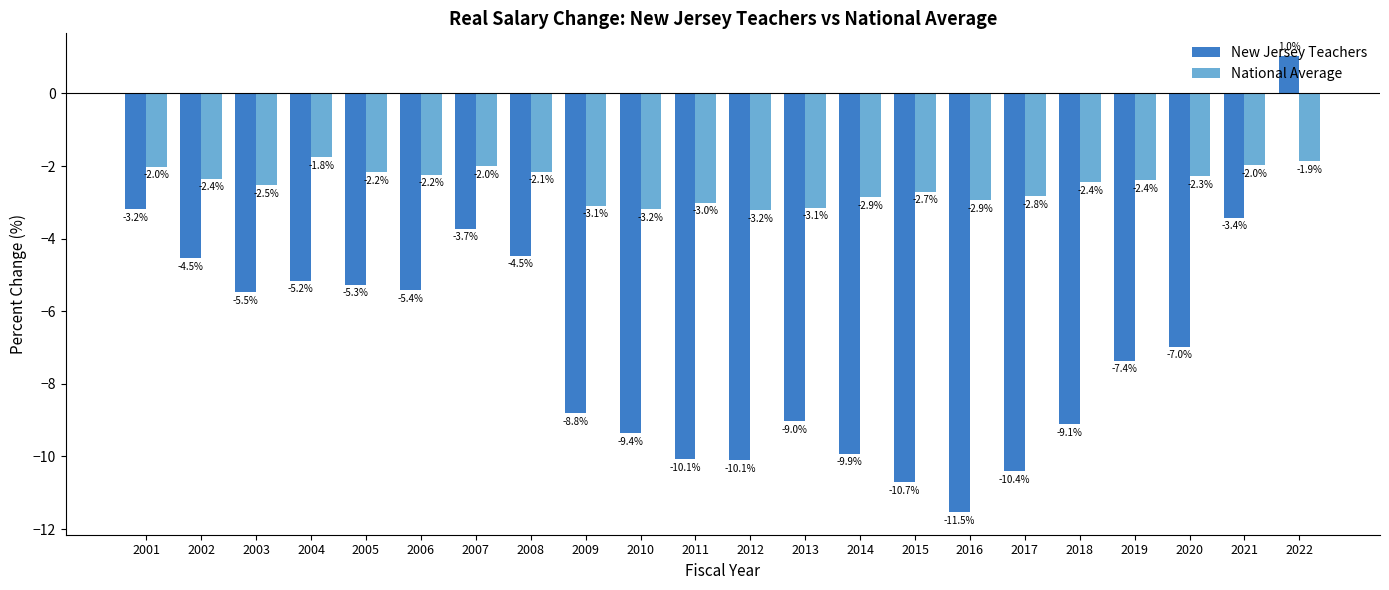

Where does the New Jersey Teachers series first go above -6?

2001